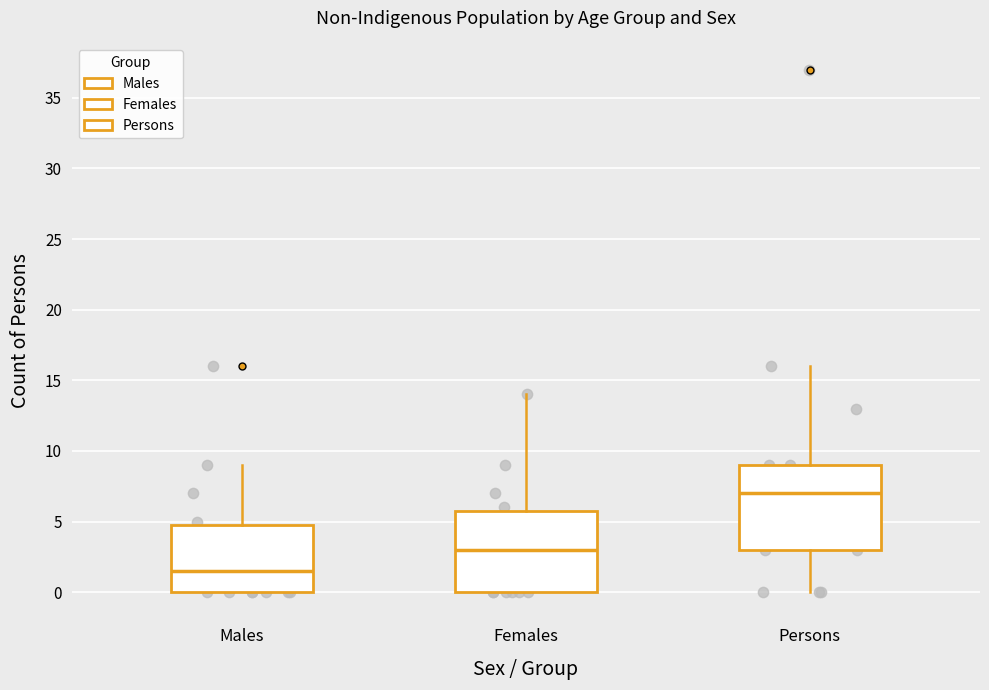

Which box has the highest median line?

Persons